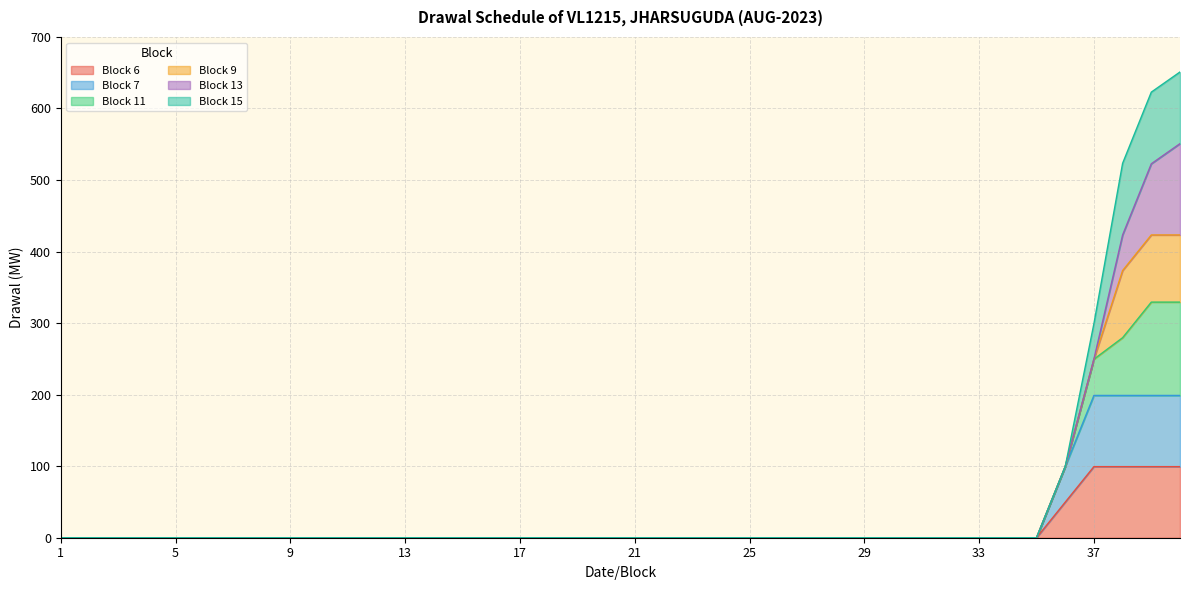

True or false: Block 15 and Block 7 intersect in this chart.

False